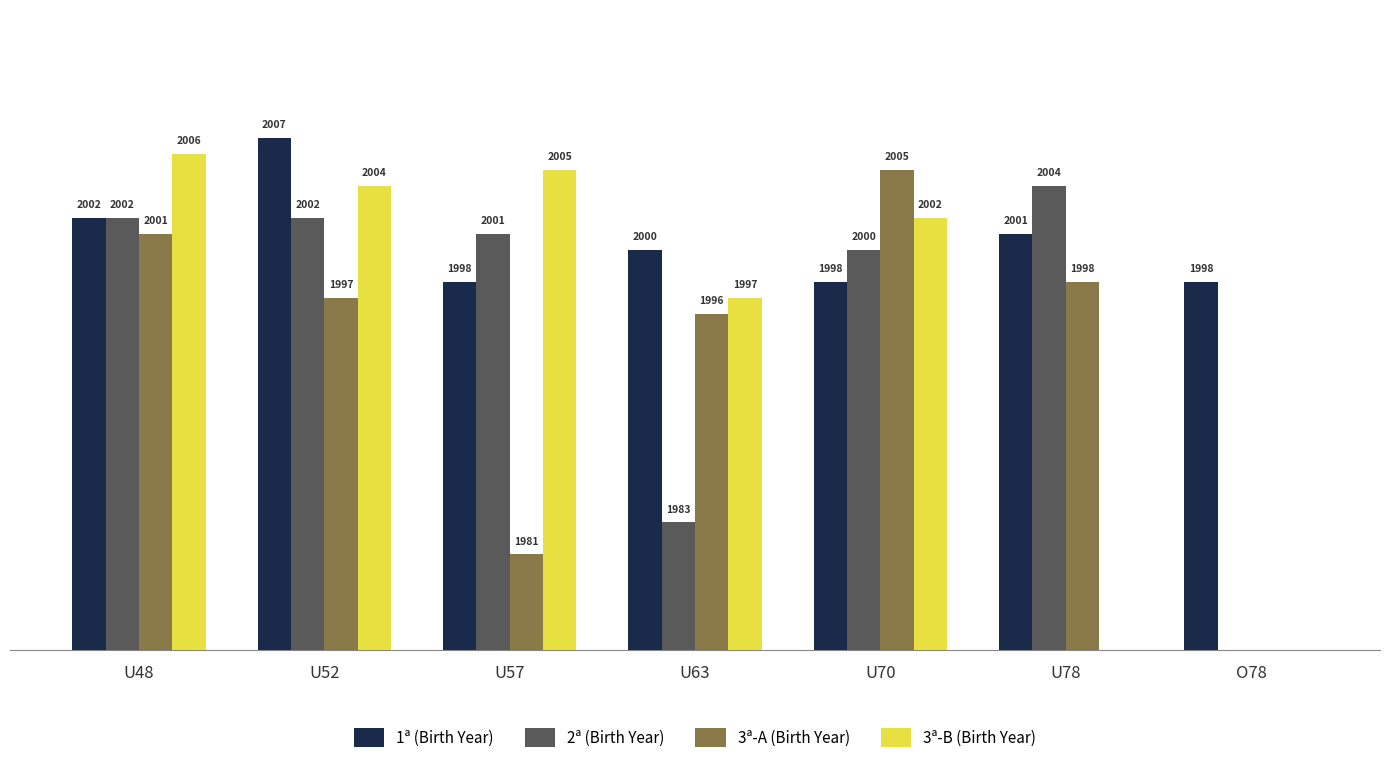

What is the difference between the maximum and minimum values in the 1ª (Birth Year) series?

9